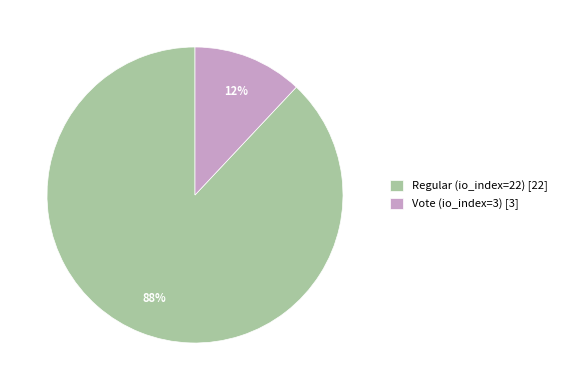

Count the number of slices in the pie.

2